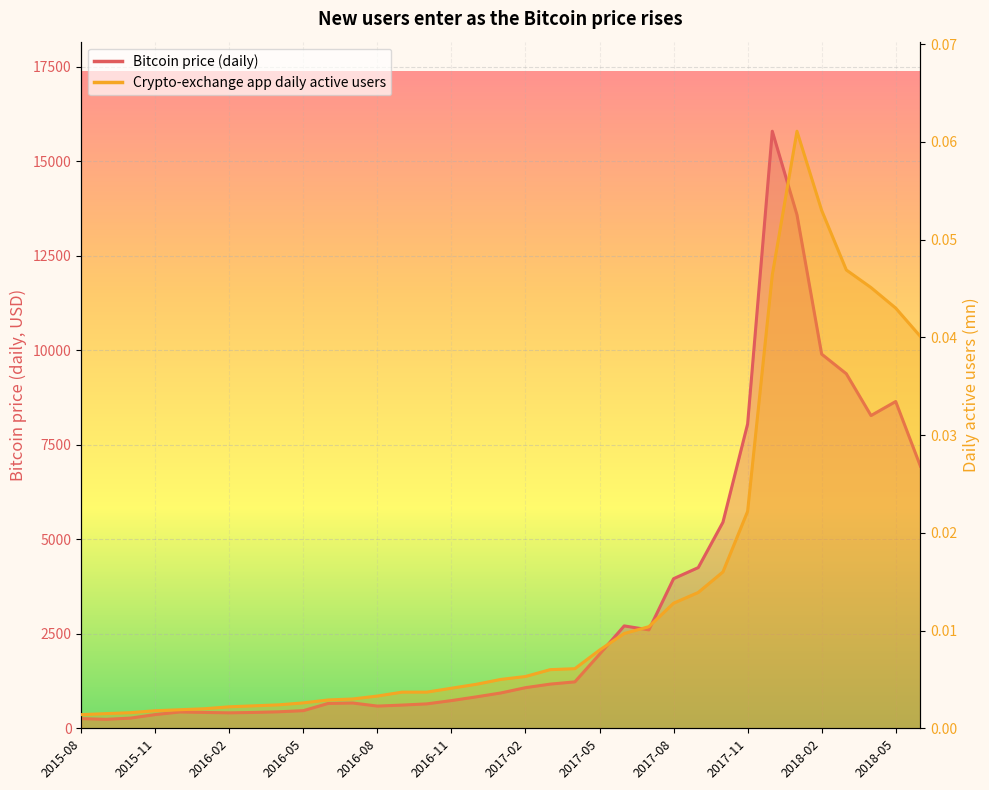

Is this an area chart (filled region under the line)?

No